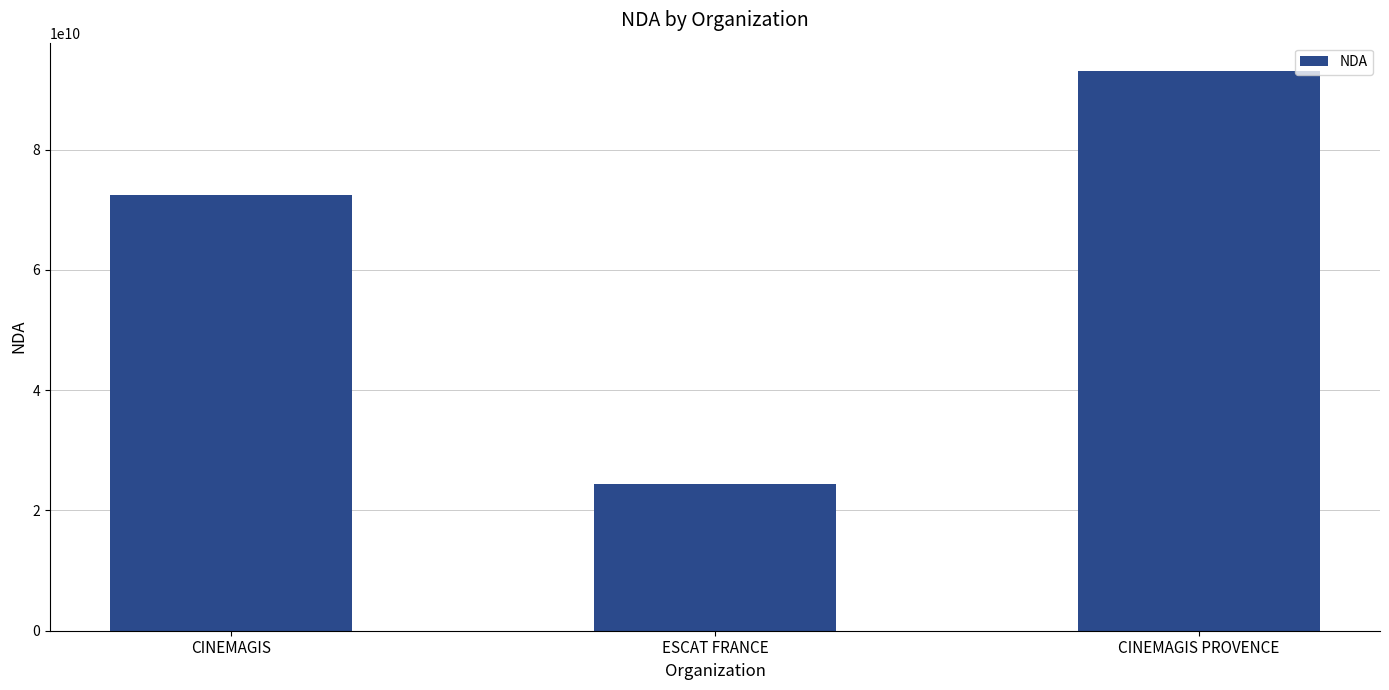

Reading left to right, list all the values displayed in this chart.

CINEMAGIS=72400107340	ESCAT FRANCE=24370477237	CINEMAGIS PROVENCE=93131812713